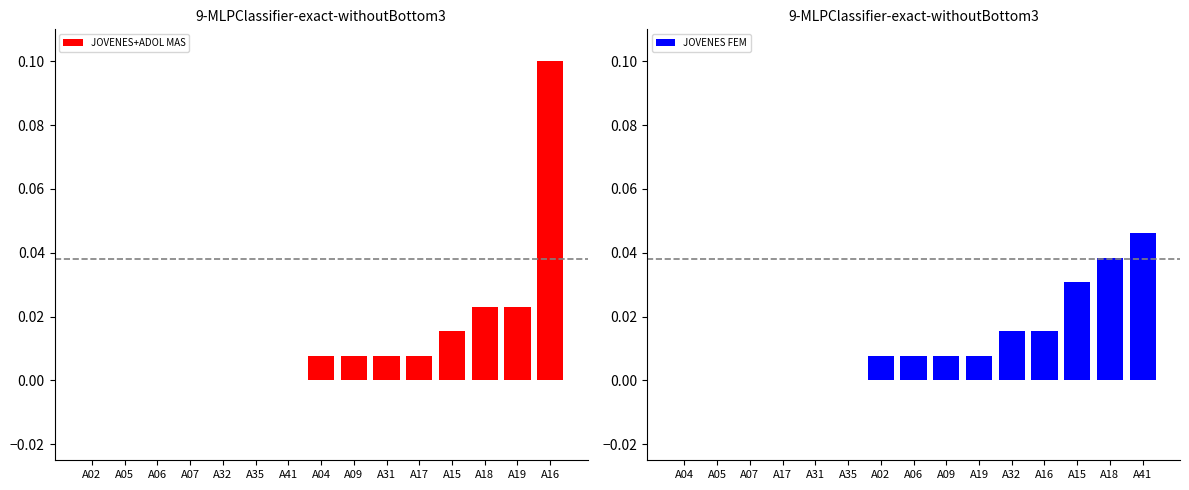

At which label does JOVENES+ADOL MAS reach its peak?

A16